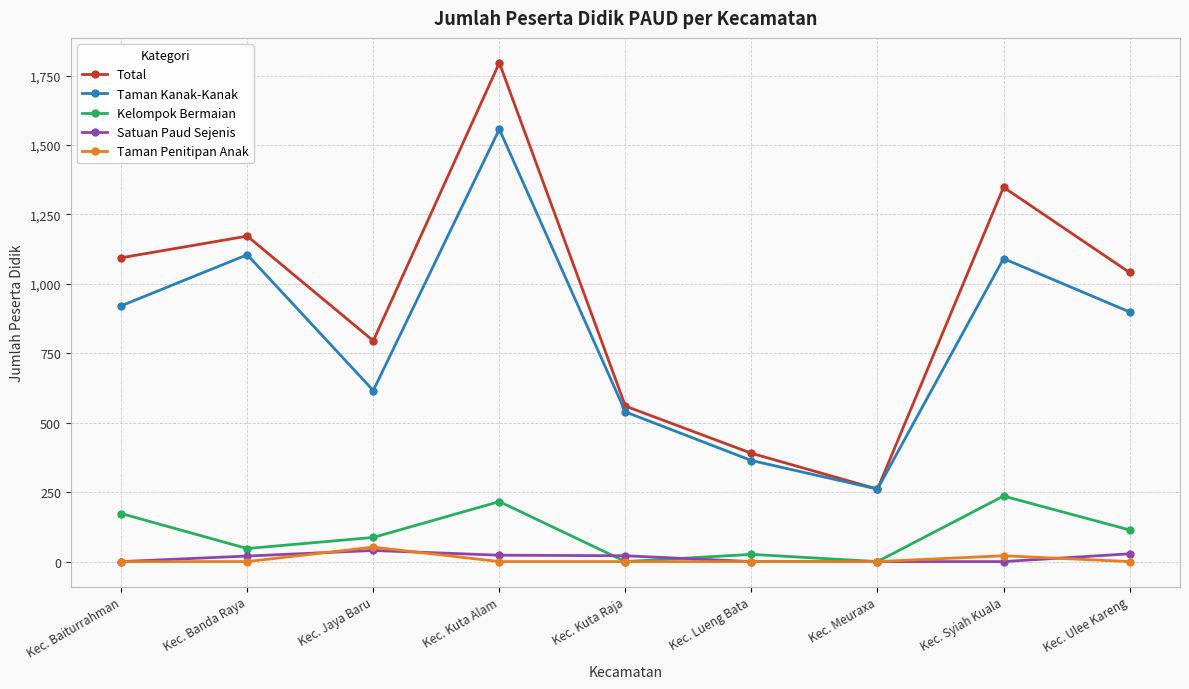

At which category is the sum across all series the highest?

Kec. Kuta Alam